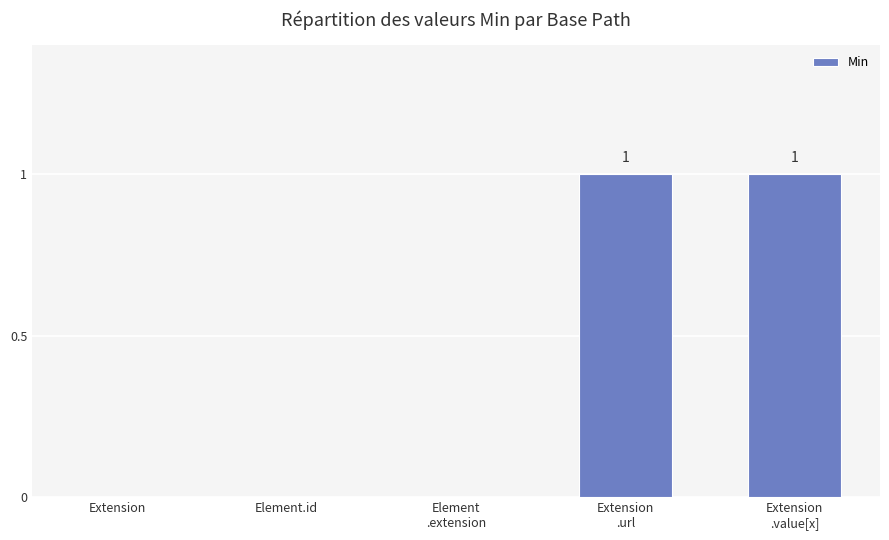

True or false: the data shows -1 at Element.id.

False